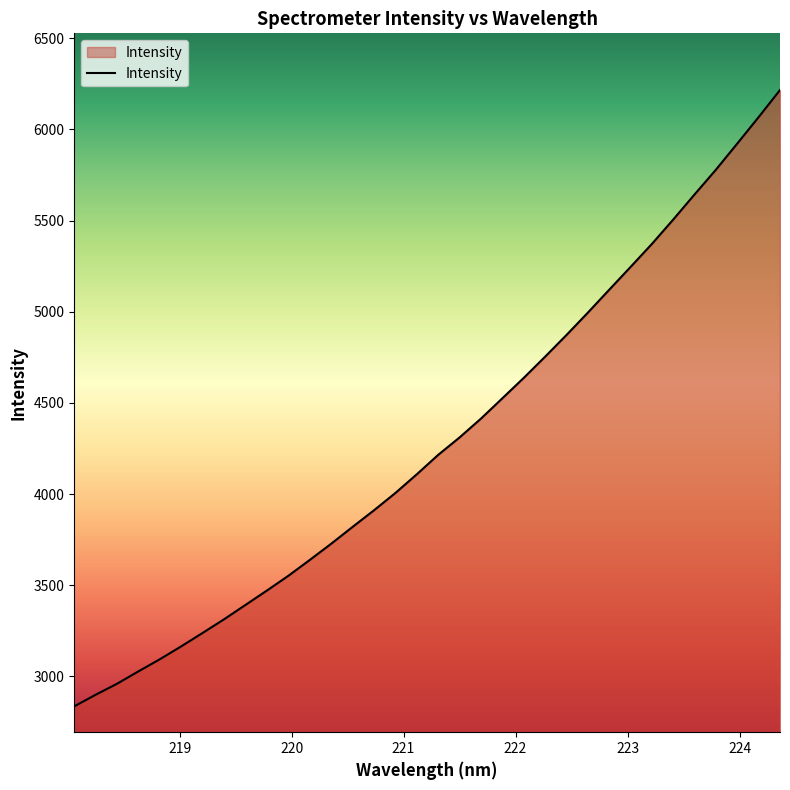

What is the difference between the maximum and minimum values?

3379.2